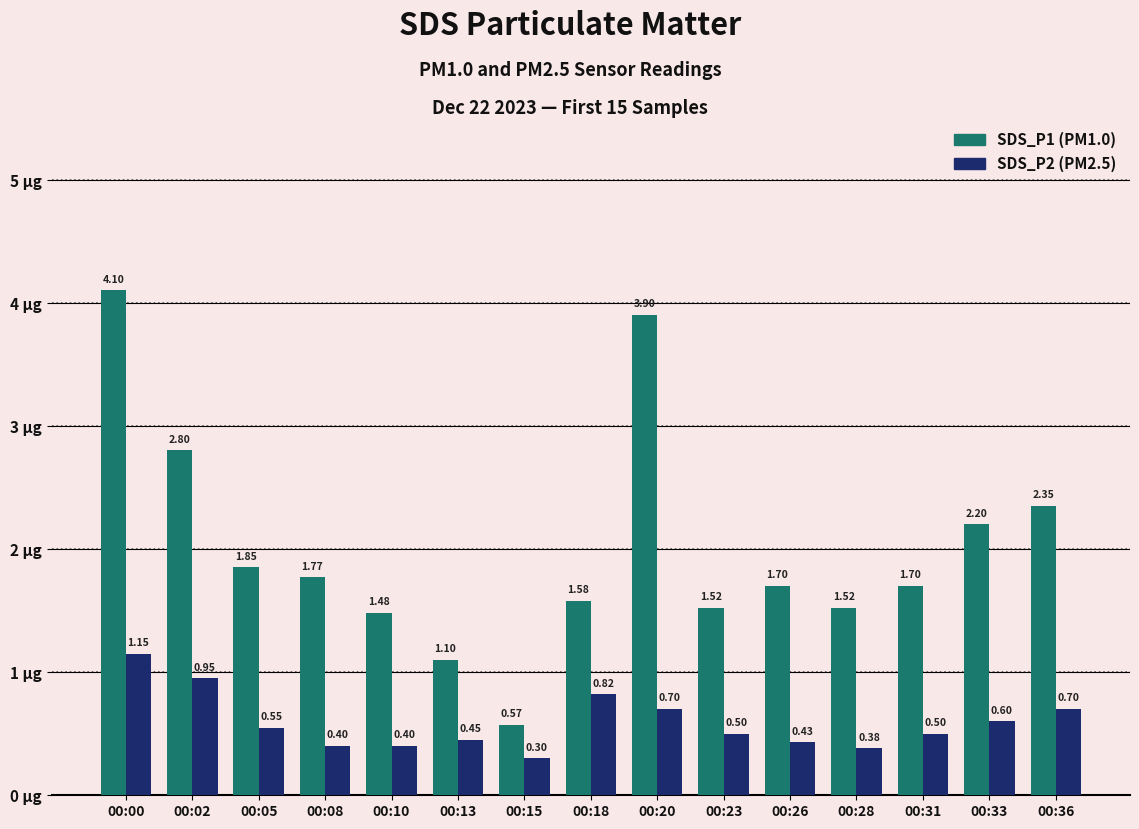

What is the difference between the highest and lowest values at 00:20?

3.2